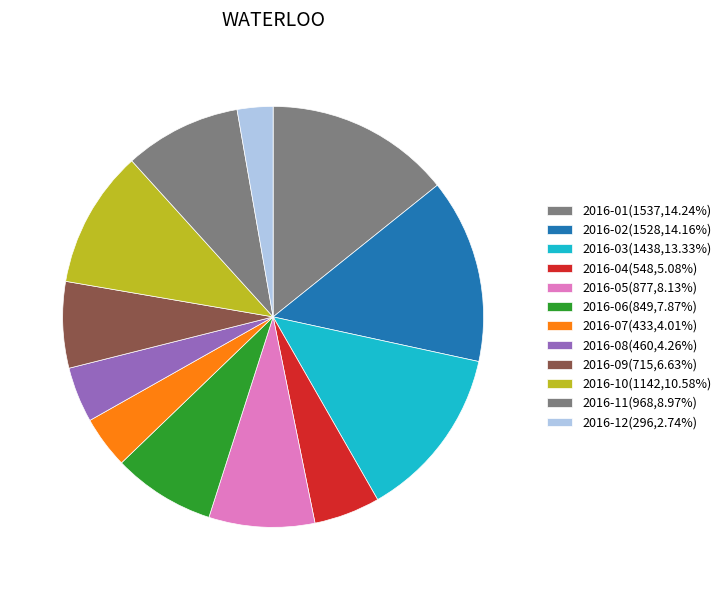

To the nearest percent, what portion does 2016-11 represent?

9%